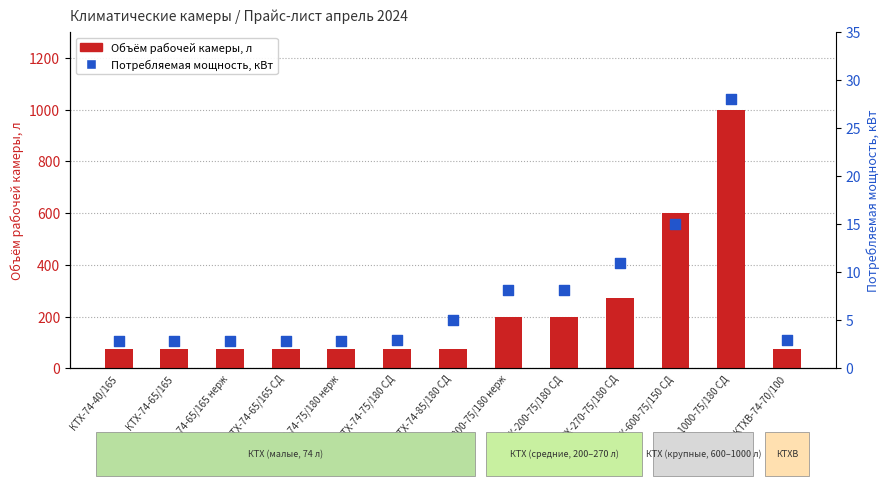

Which series reaches the maximum Y coordinate?

Объём рабочей камеры, л